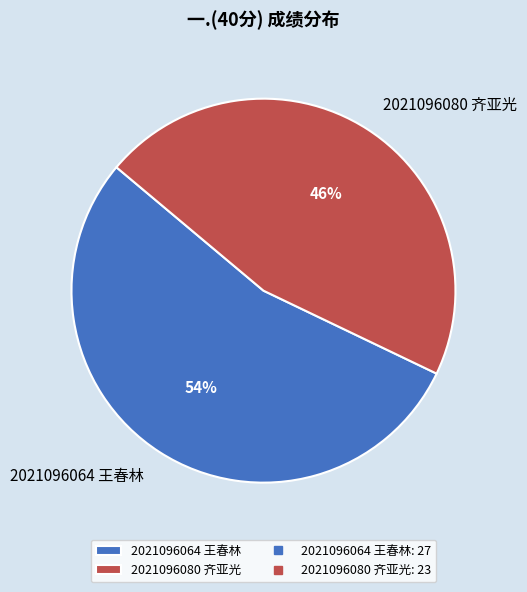

Is there any slice that represents more than half of the pie?

Yes